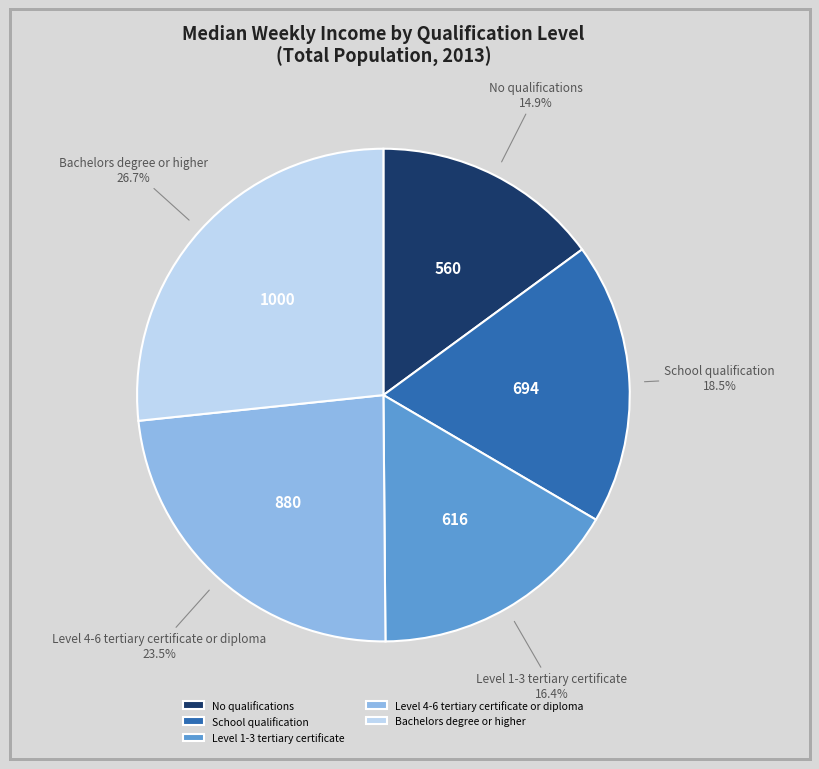

Between Level 4-6 tertiary certificate or diploma and Bachelors degree or higher, which is larger?

Bachelors degree or higher